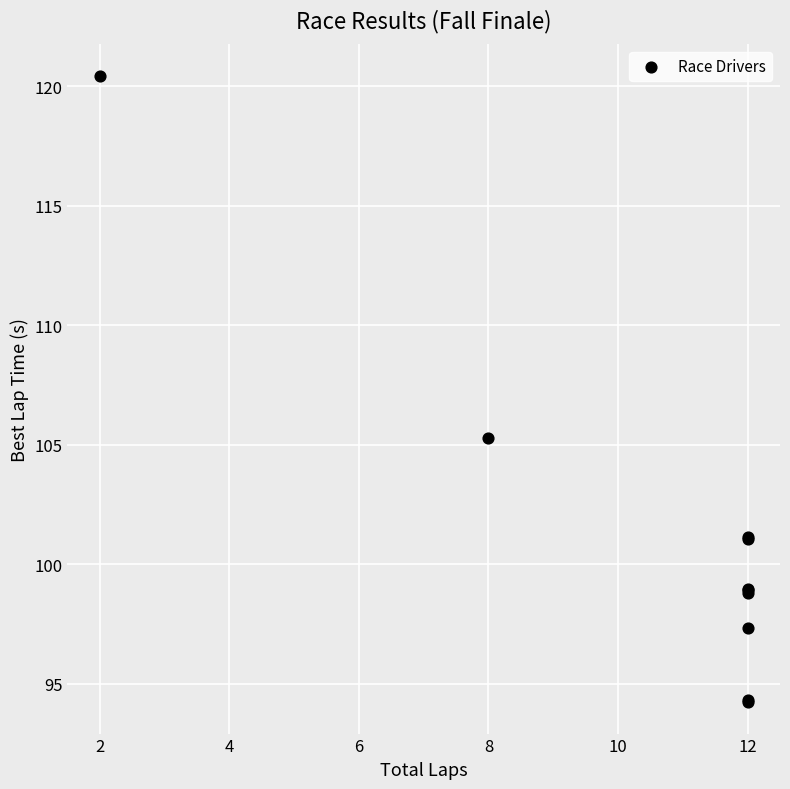

What Y value in the scatter plot is closest to 107?

105.3